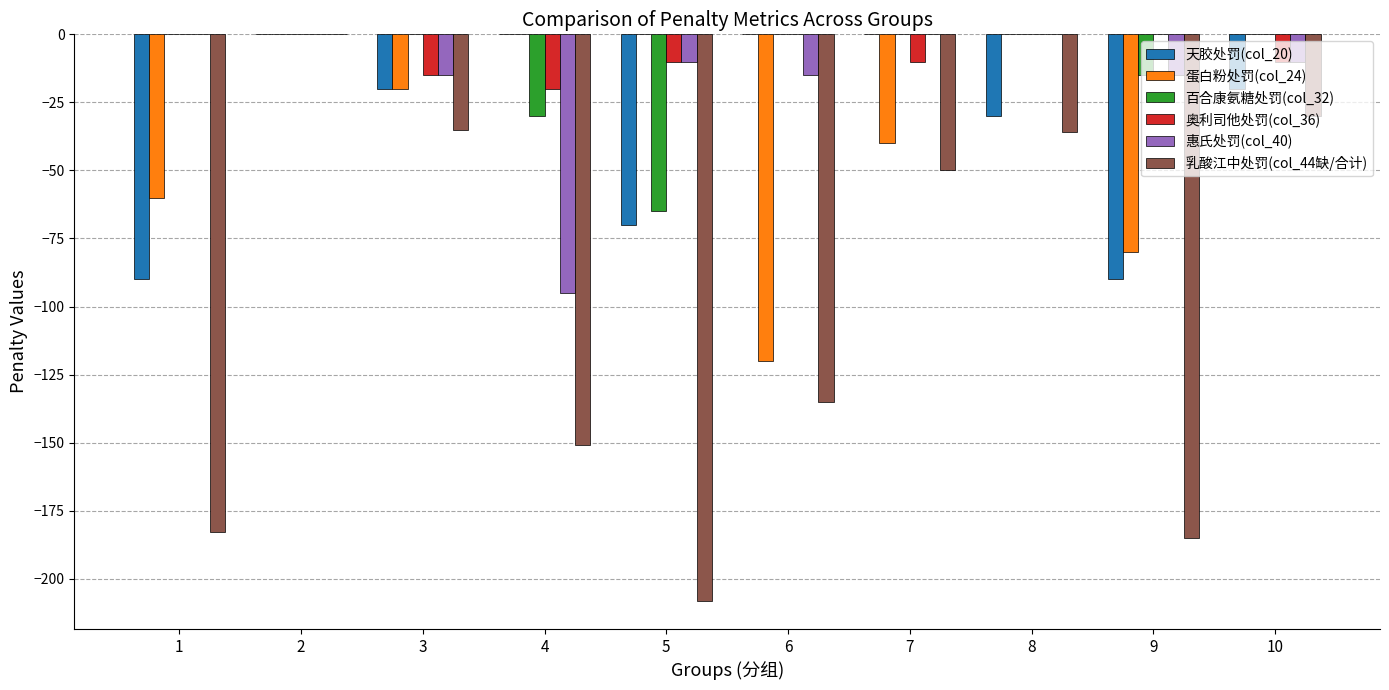

The value of 奥利司他处罚(col_36) at 7 is -10. True or false?

True